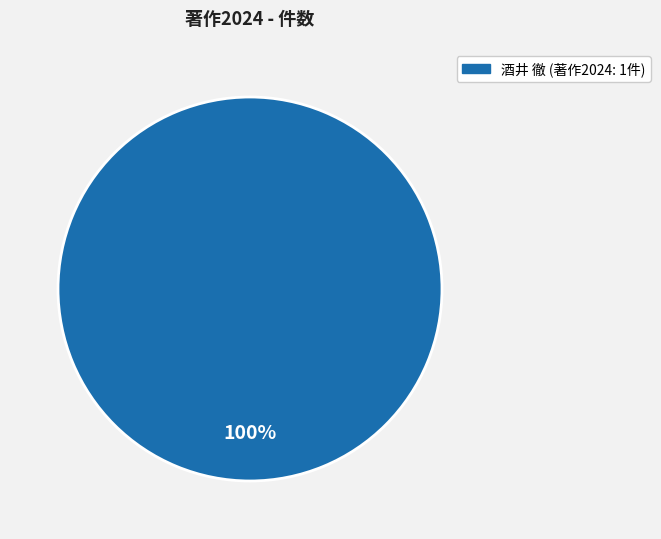

Does any single category account for the majority?

Yes